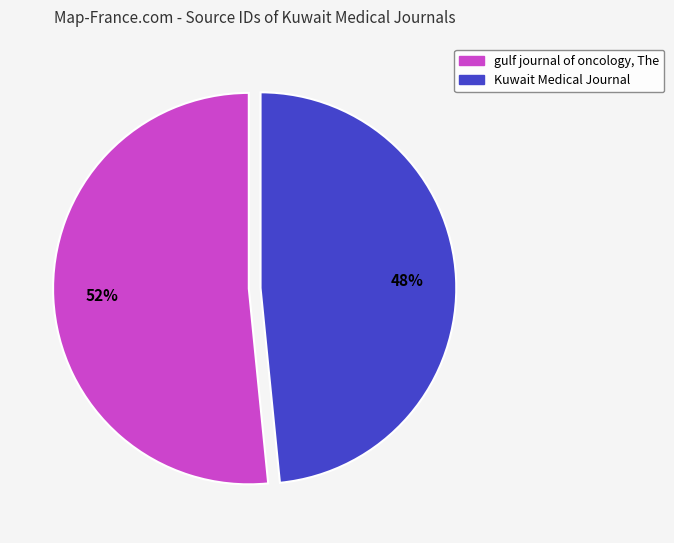

To the nearest percent, what is the average slice percentage?

50%